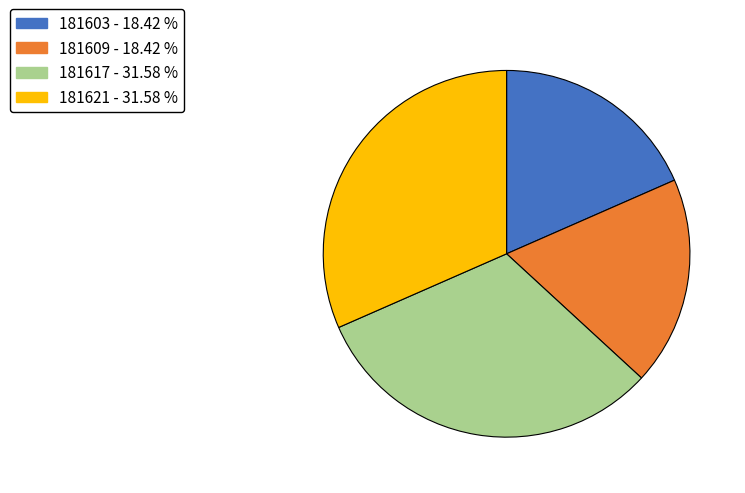

Does any single category account for the majority?

No